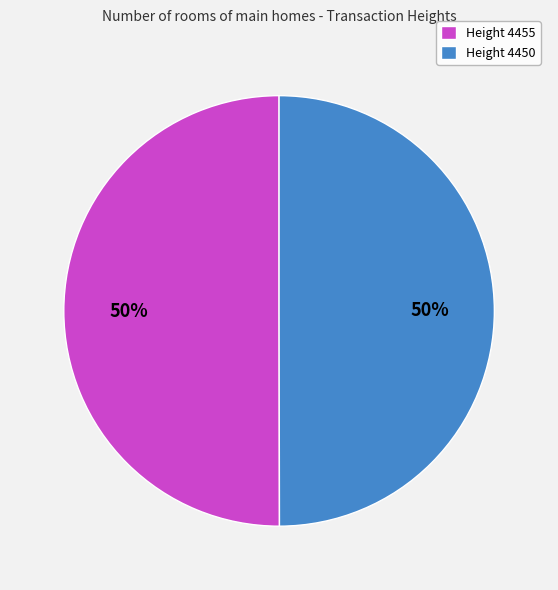

What percentage is the Height 4455 slice, to the nearest percent?

50%